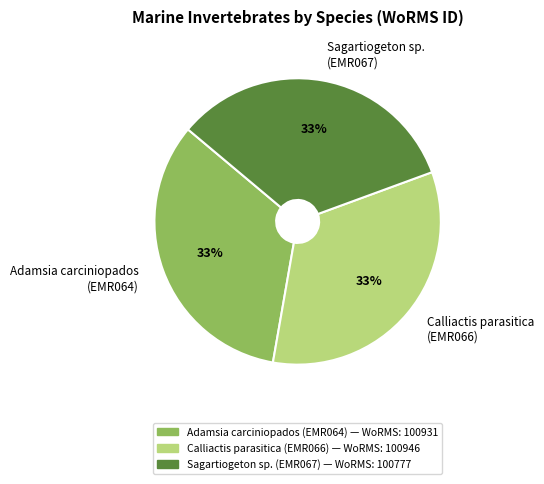

To the nearest percent, what is the combined percentage of Calliactis parasitica (EMR066) and Adamsia carciniopados (EMR064)?

67%